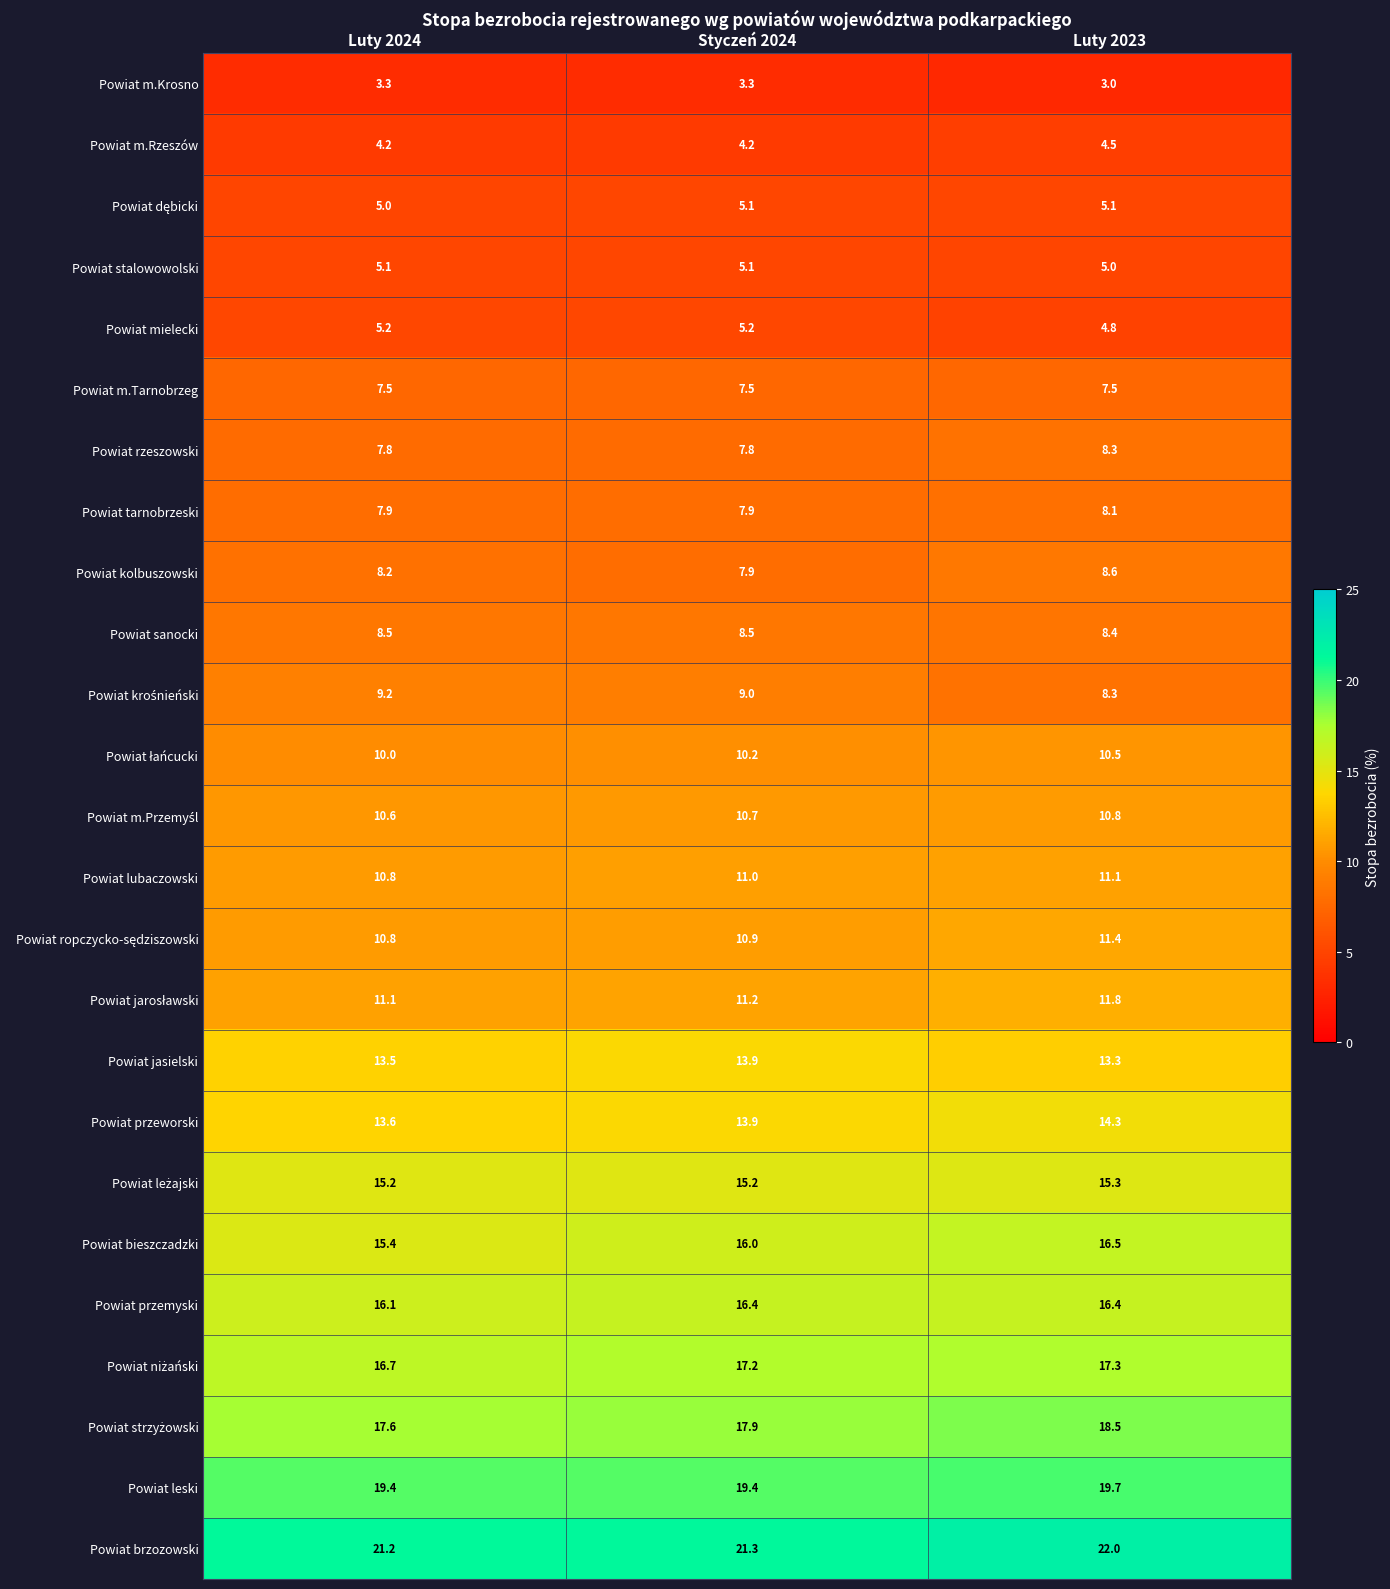

What is the minimum value shown in the chart?

3.0